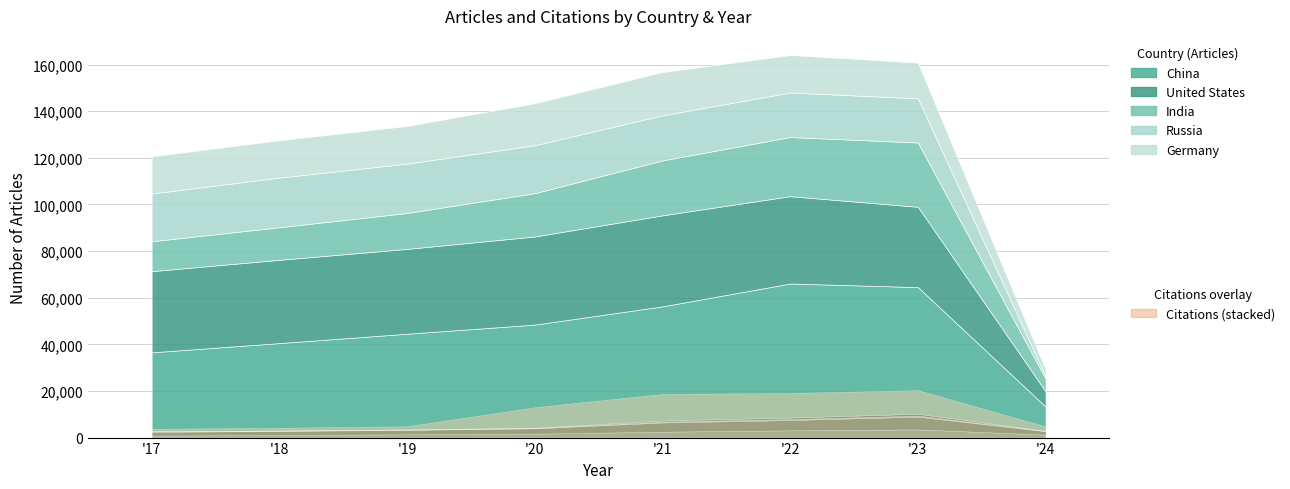

Rank the series at '21 from highest to lowest value.

China, United States, India, Russia, Germany